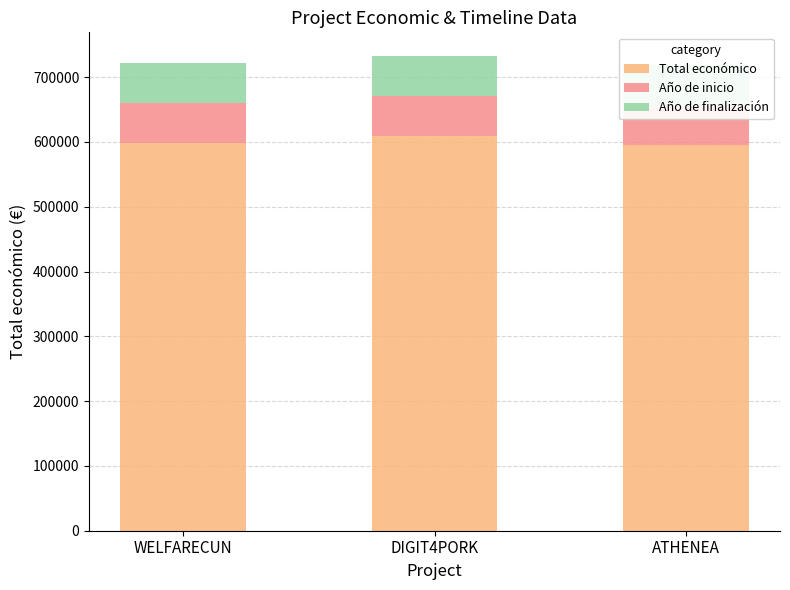

Reading left to right, list all the values displayed in this chart.

Total económico: 598909.0	609206.0	595436.0
Año de inicio: 61621.2	61651.6	61651.6
Año de finalización: 61712.6	61743.0	61743.0